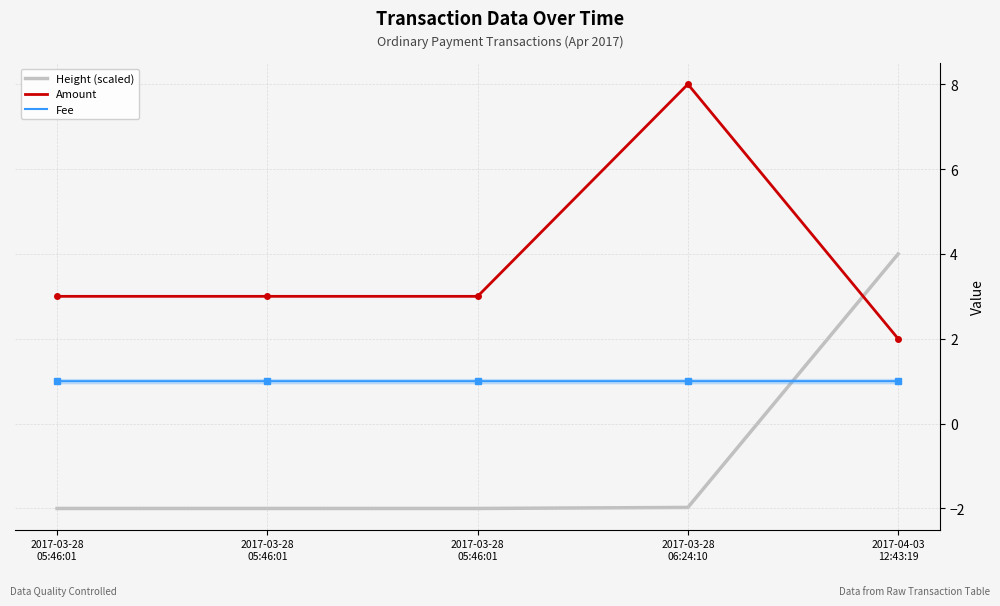

How many series are shown in this chart?

3